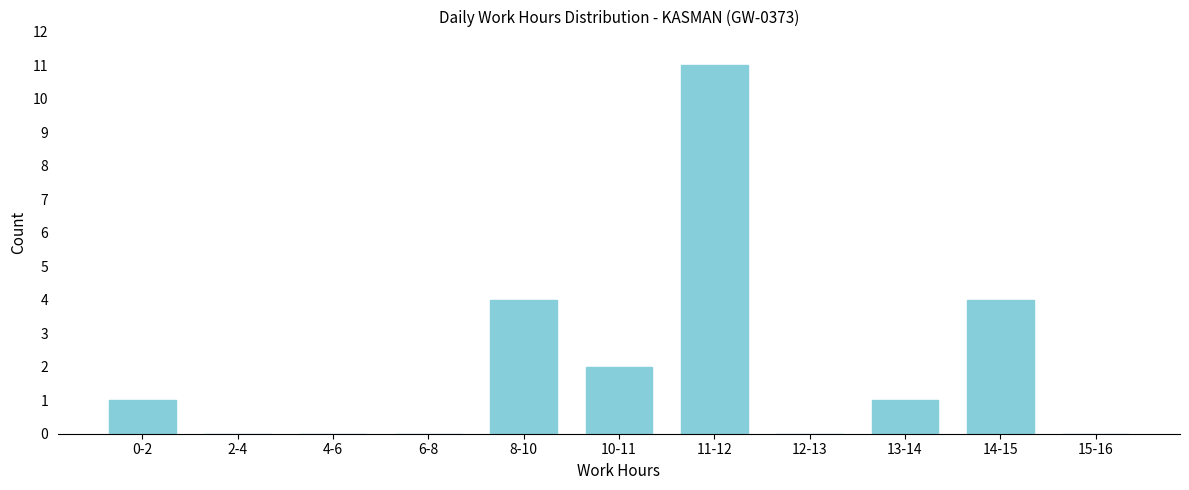

Reading right to left, extract all data points from this chart.

15-16=0	14-15=4	13-14=1	12-13=0	11-12=11	10-11=2	8-10=4	6-8=0	4-6=0	2-4=0	0-2=1